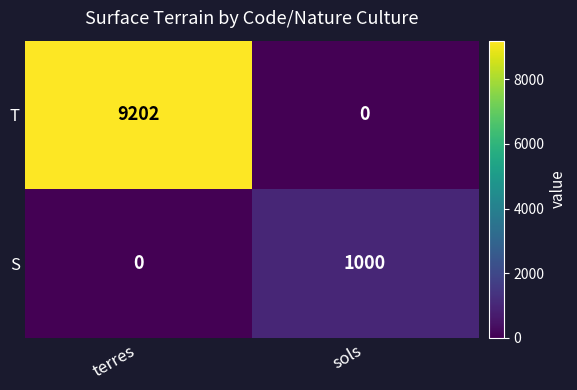

Count the number of categories in the chart.

2